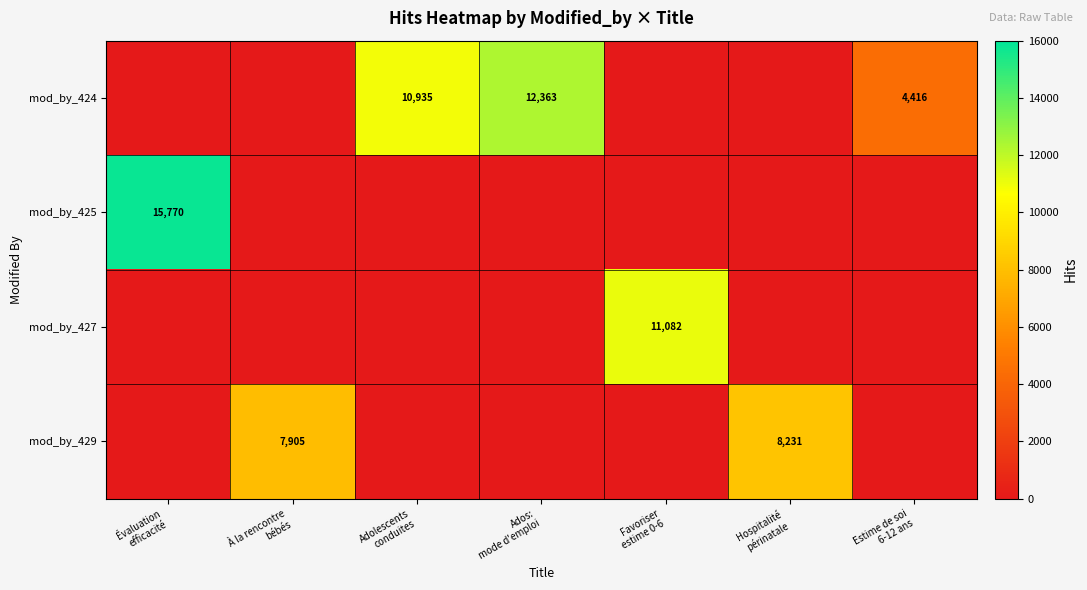

At which label does mod_by_427 reach its minimum?

Évaluation efficacité